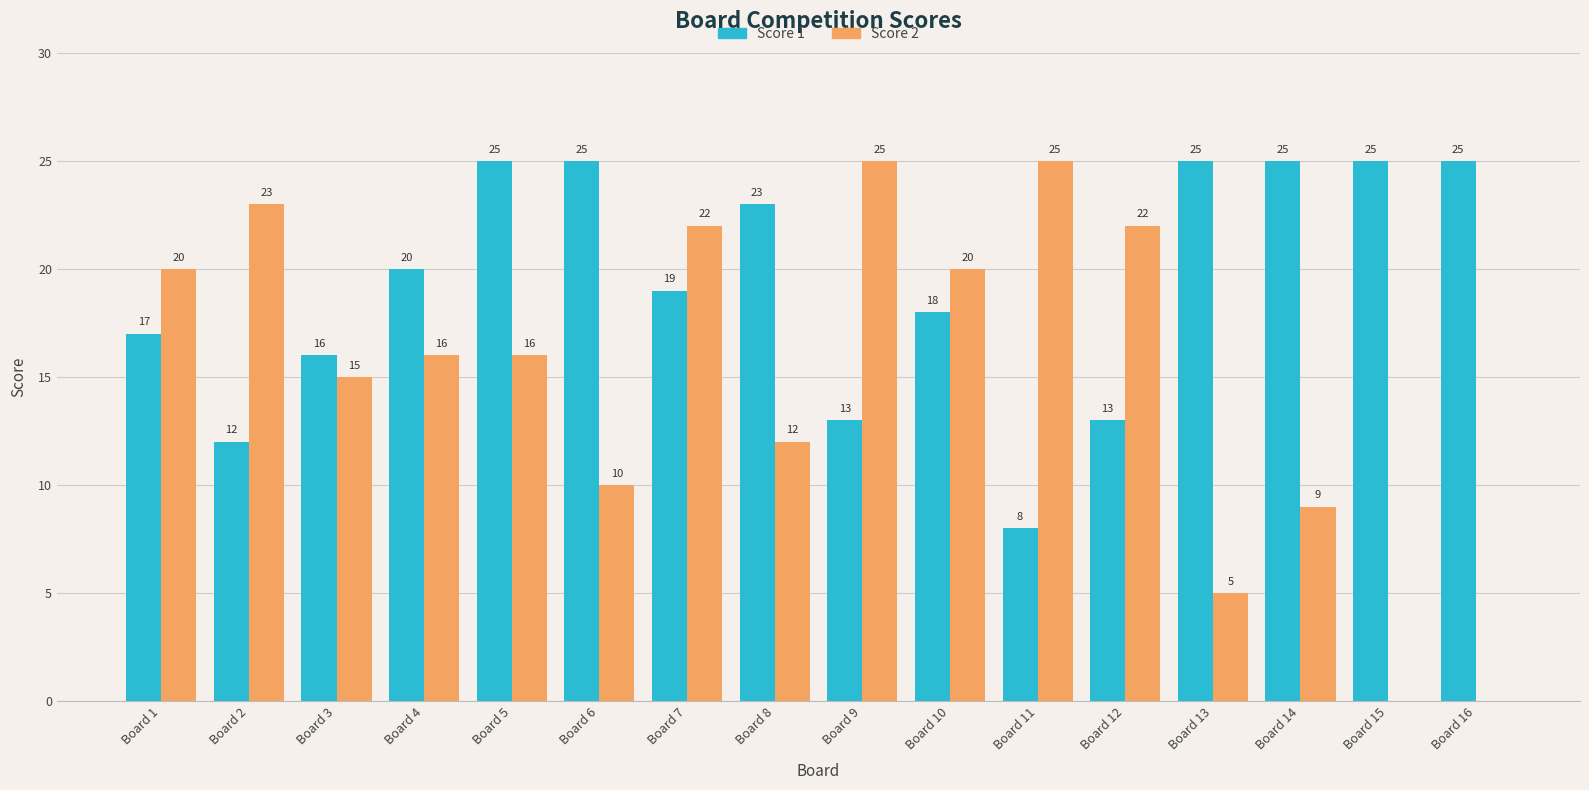

What is the sum of the Score 2 values at Board 5 and Board 14?

25